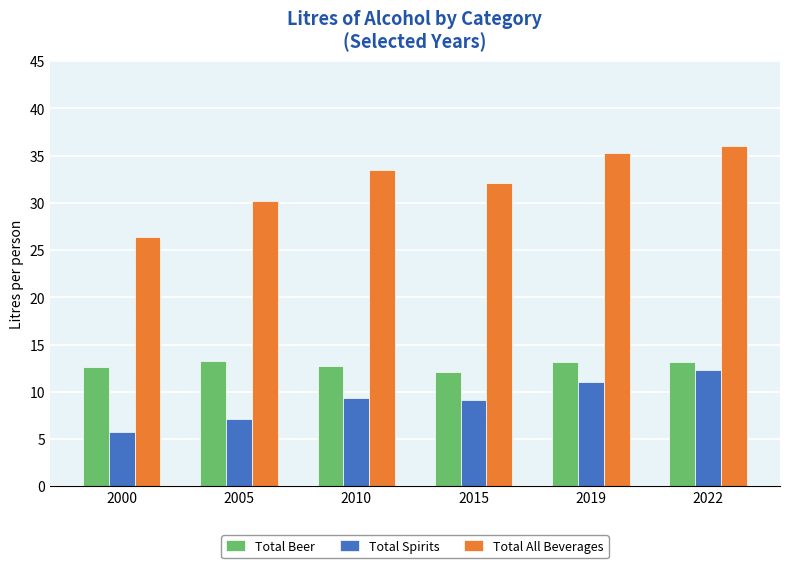

What is the average value of the Total Spirits series?

9.1